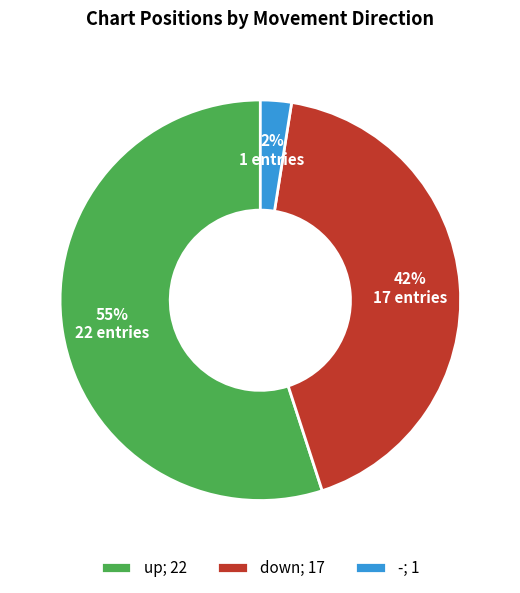

What is the smallest slice in the pie chart?

-